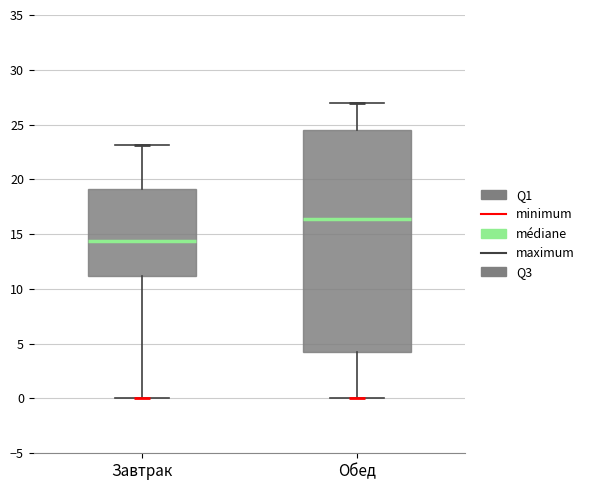

Which box's median line is the lowest?

Завтрак